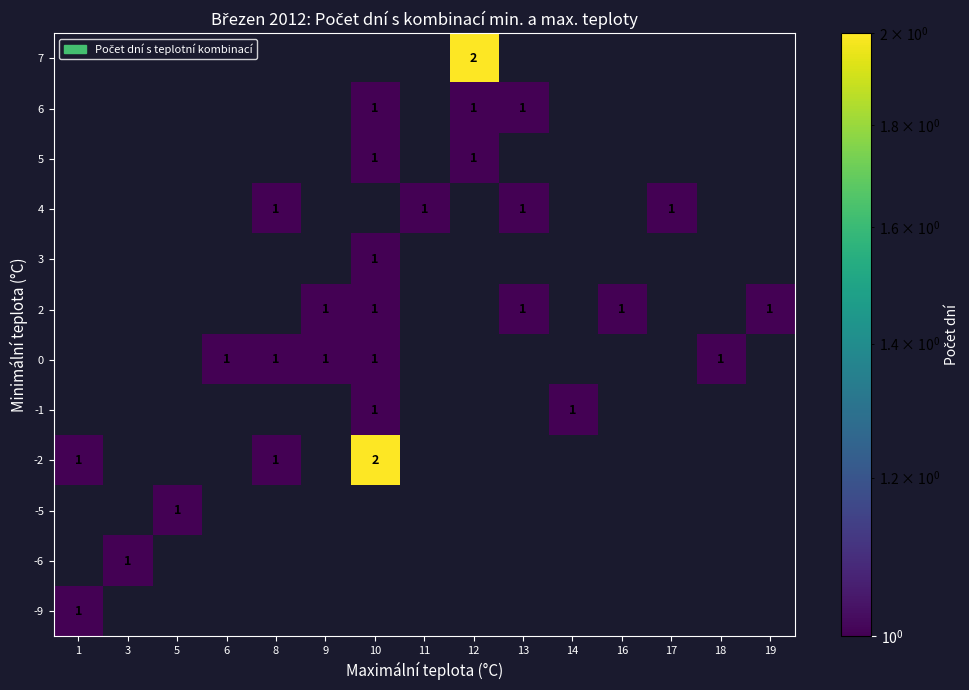

Rank the categories by row_6 value from highest to lowest.

9, 10, 13, 16, 19, 1, 3, 5, 6, 8, 11, 12, 14, 17, 18